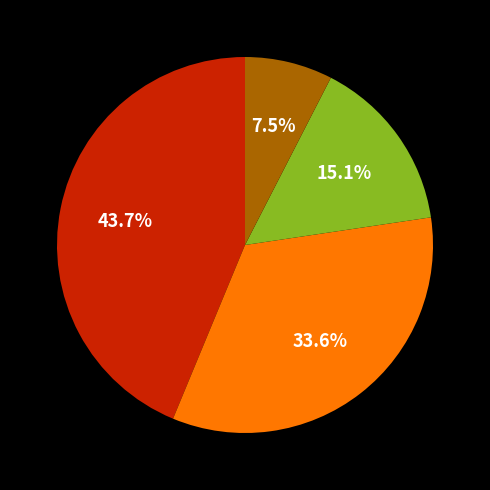

Is there any slice that represents more than half of the pie?

No